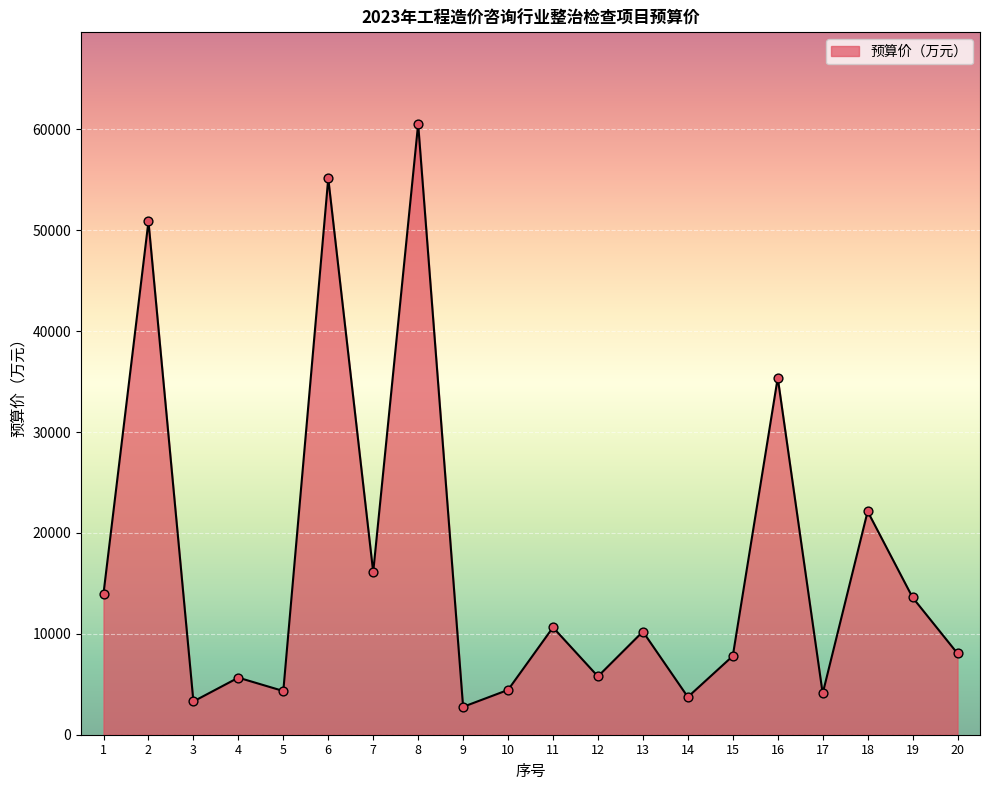

Approximately how many times larger is the value at 5 compared to 4?

0.8